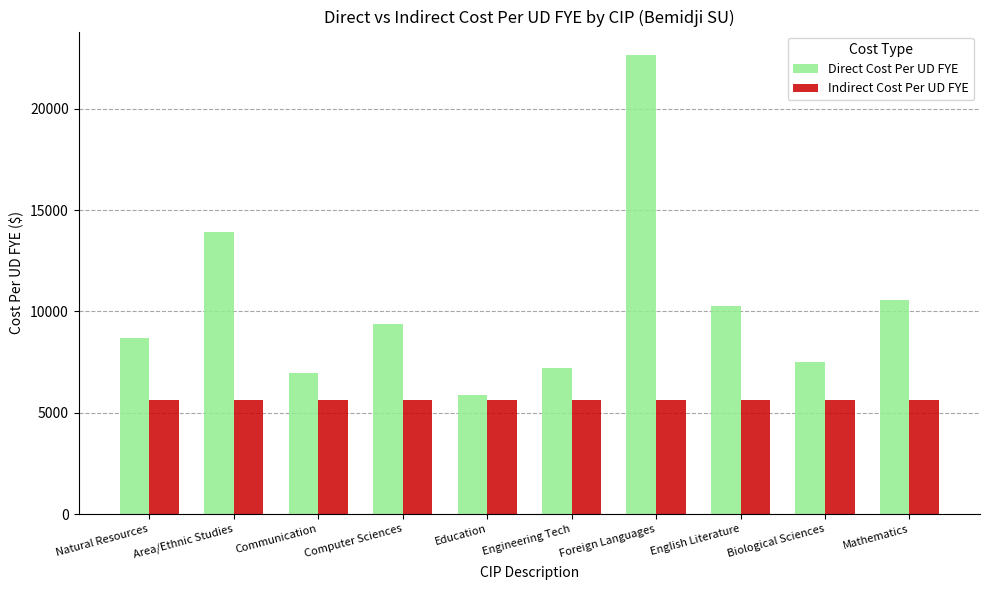

Which category has the highest value across all series?

Foreign Languages